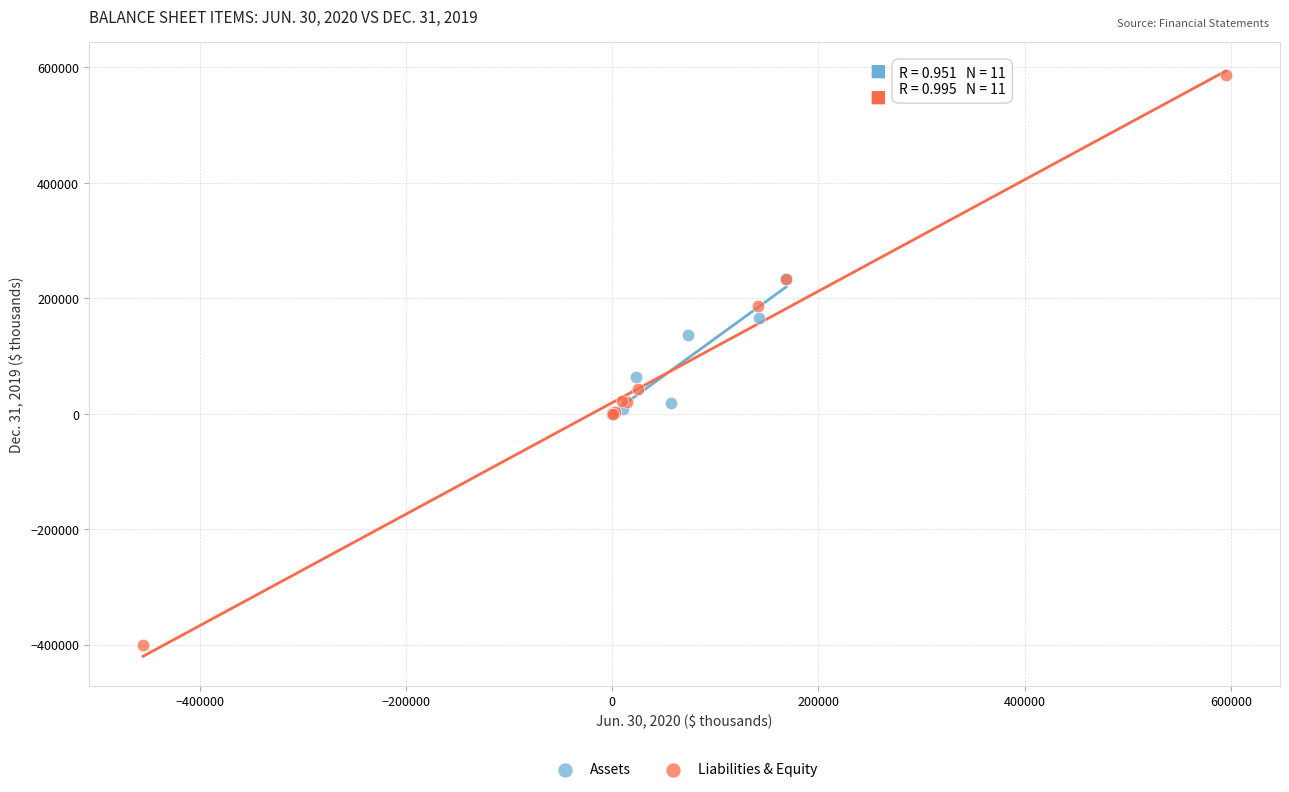

Which series contains the lowest Y value?

Liabilities & Equity